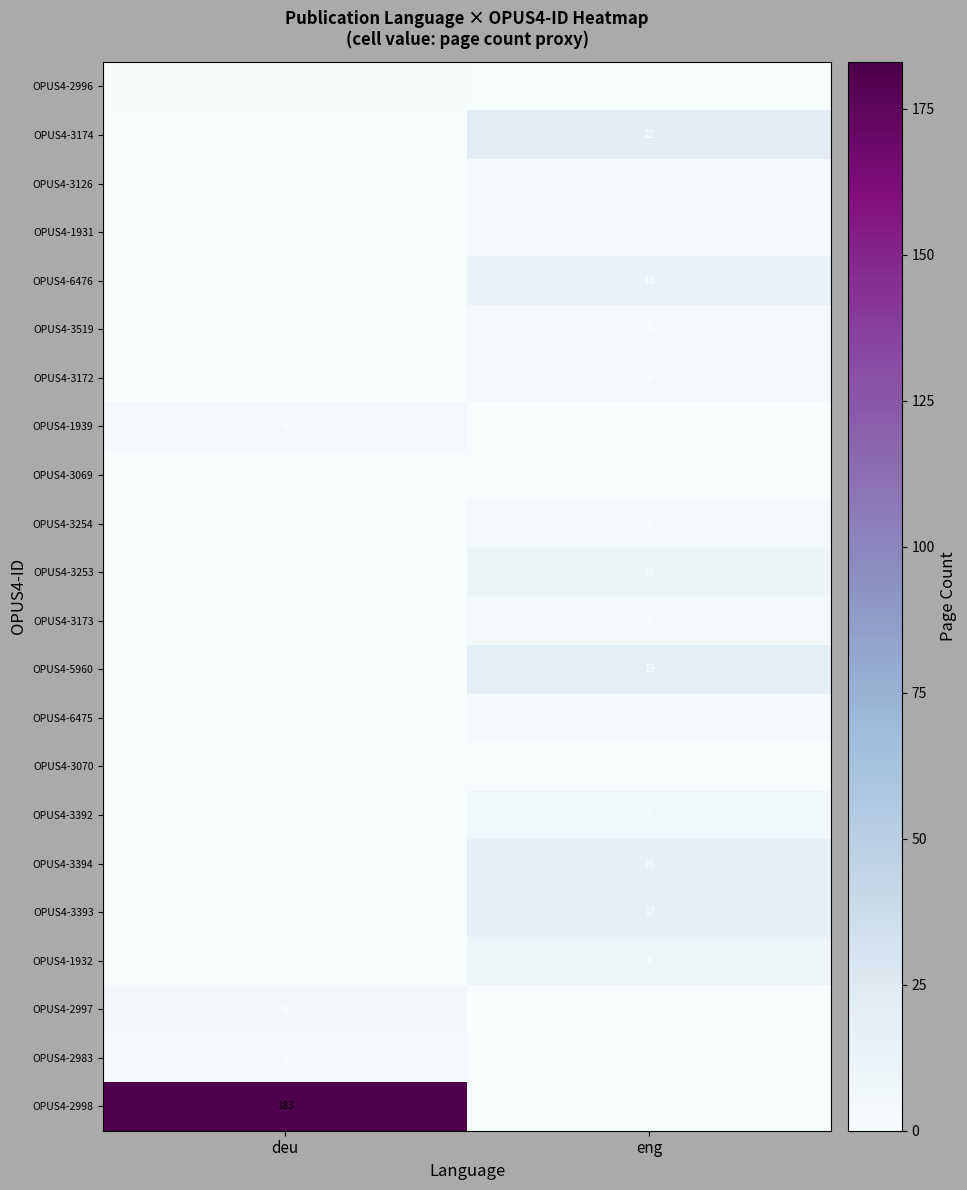

Is it true that OPUS4-3174 equals 22 at eng?

True